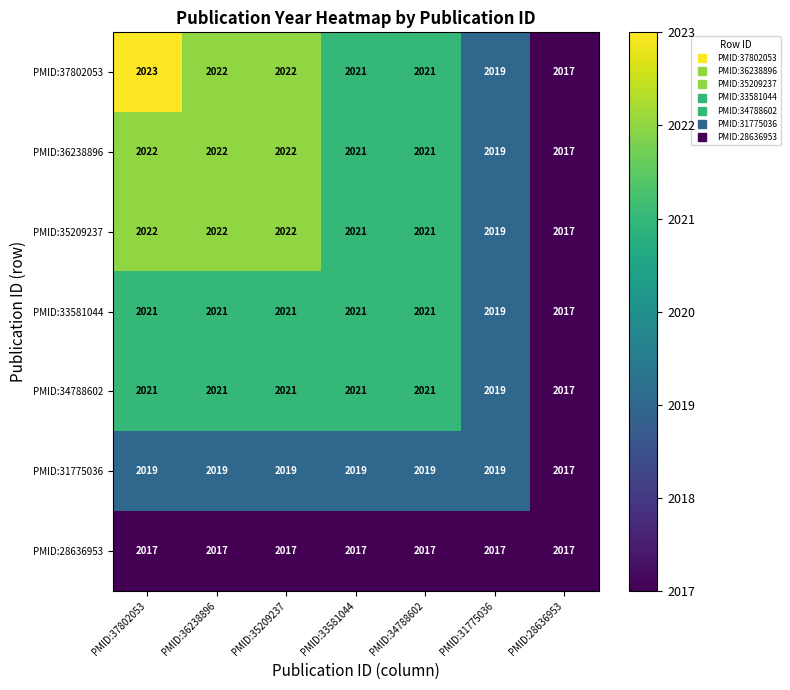

At which category is the sum across all series the highest?

PMID:37802053